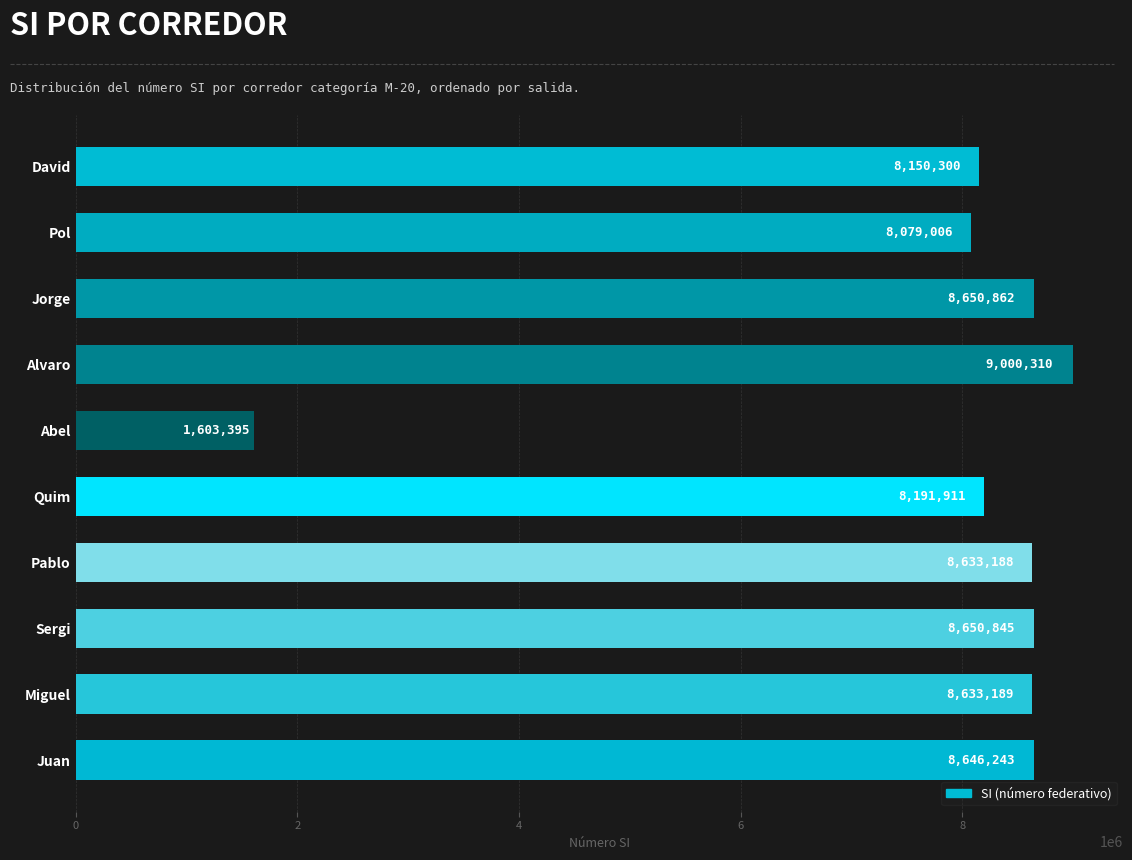

What is the smallest value displayed?

1603395